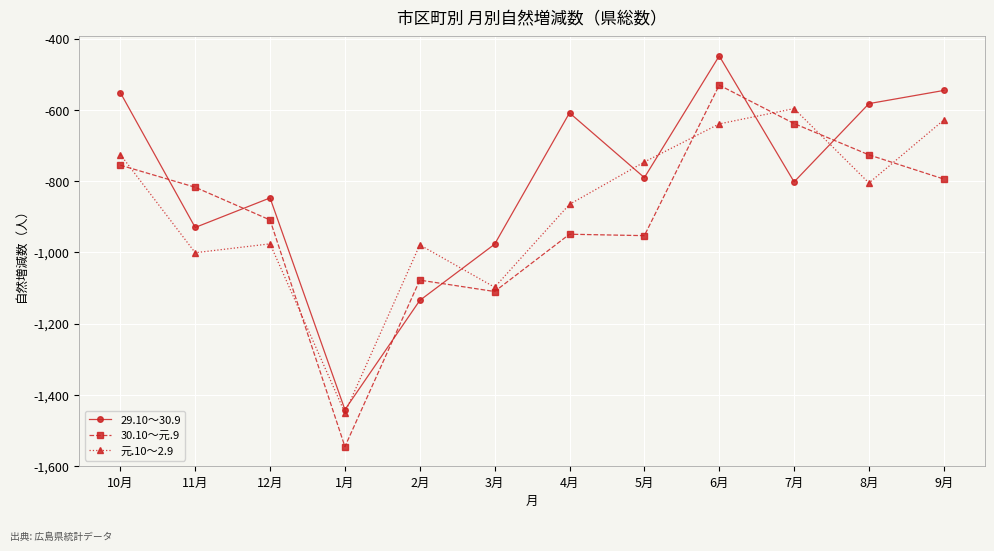

Where is the first local minimum for 29.10～30.9?

11月